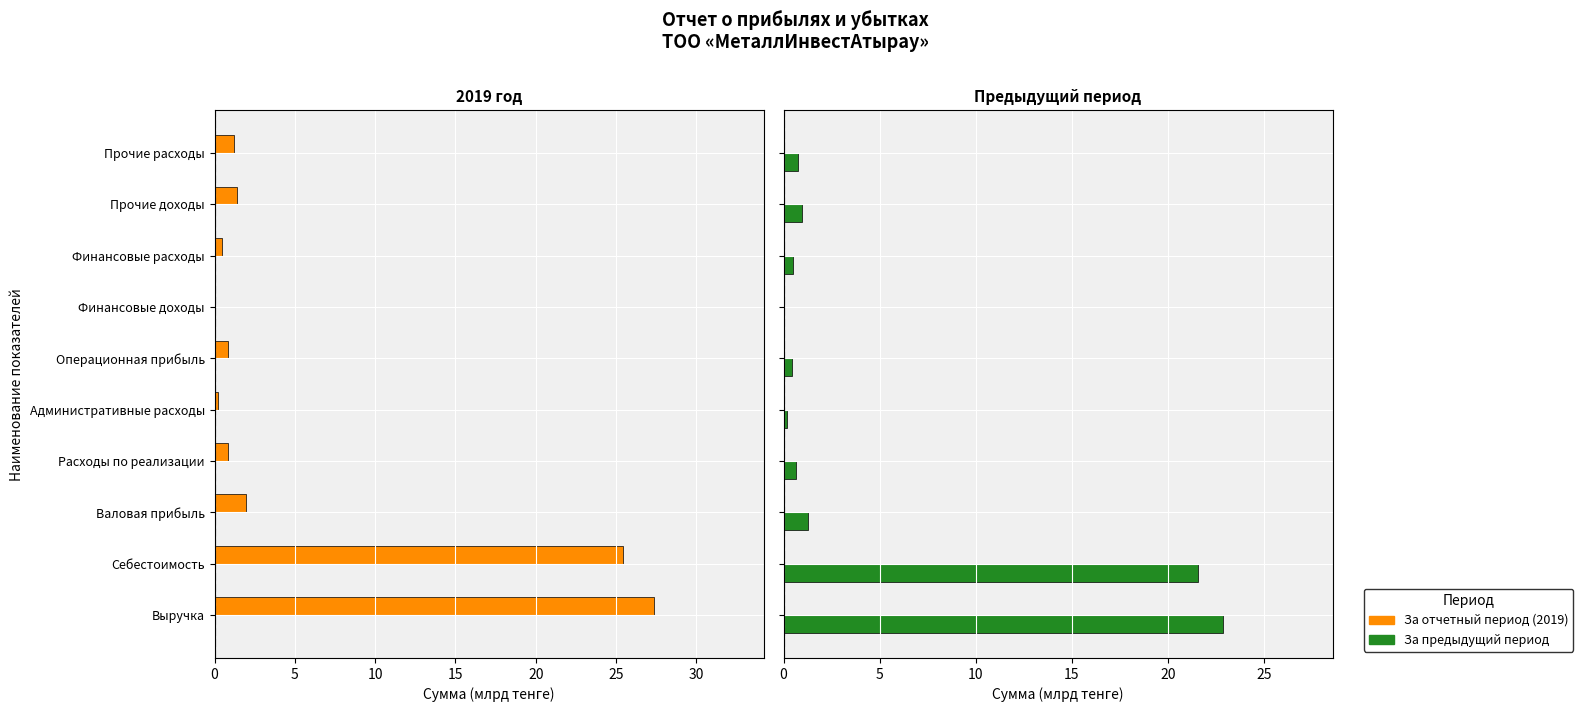

What is the average value of the За отчетный период (2019) series?

6.0